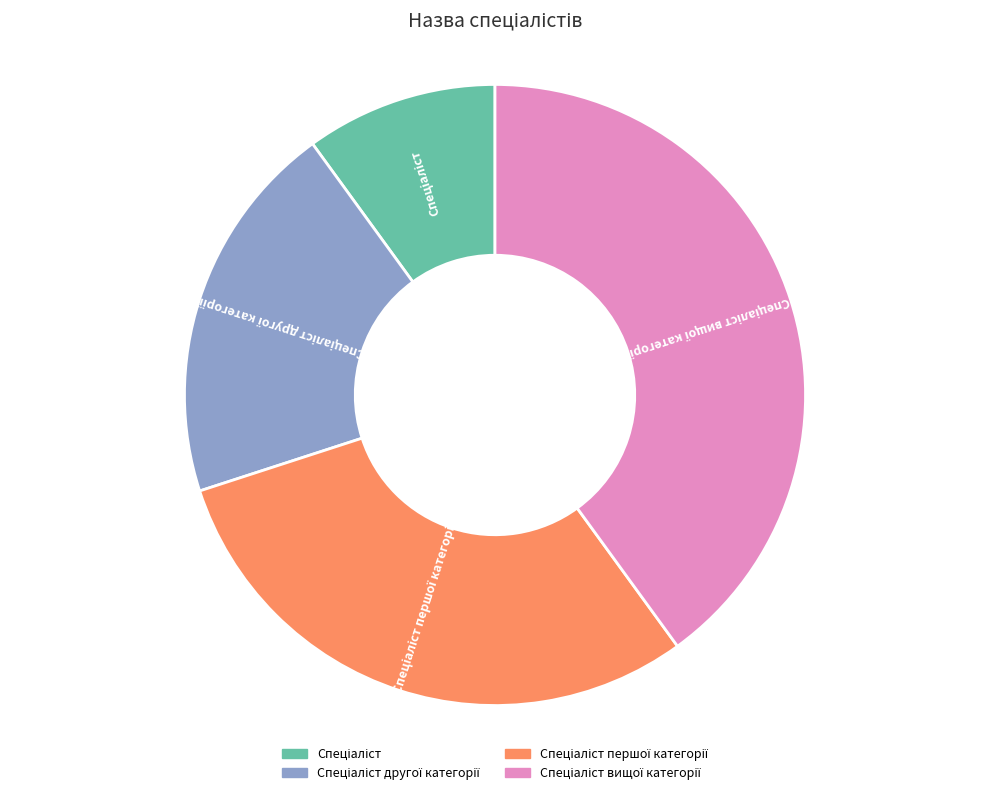

Is there a majority slice in this chart?

No